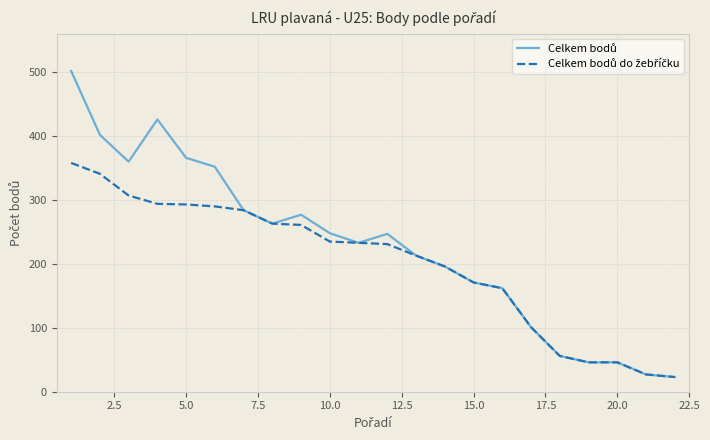

What is the smallest value displayed?

23